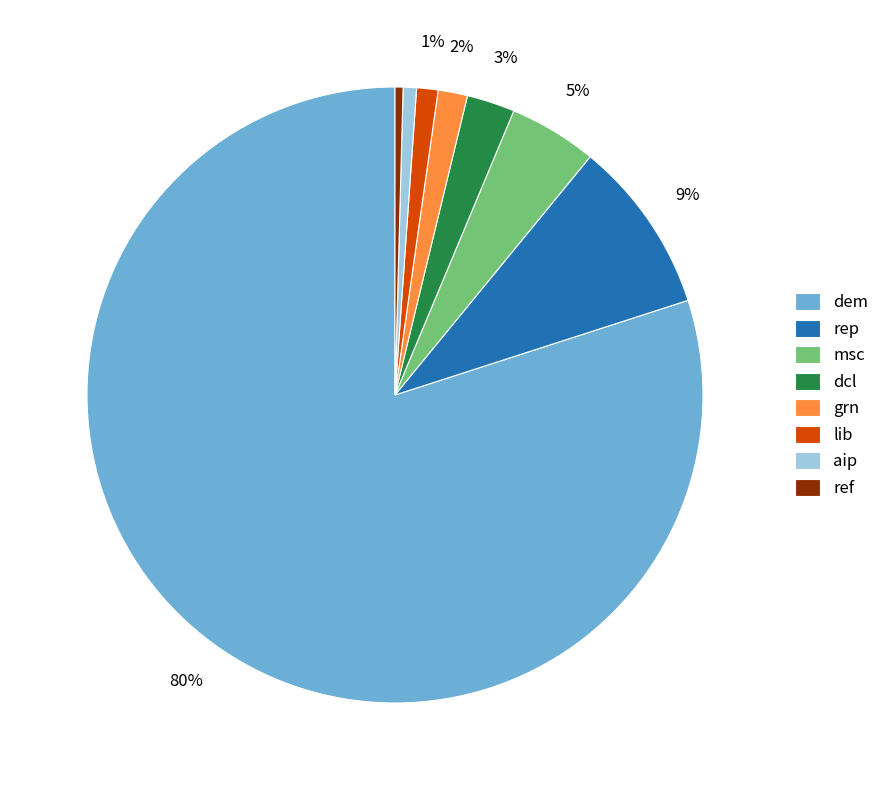

Do aip and rep together represent more than half of the pie?

No